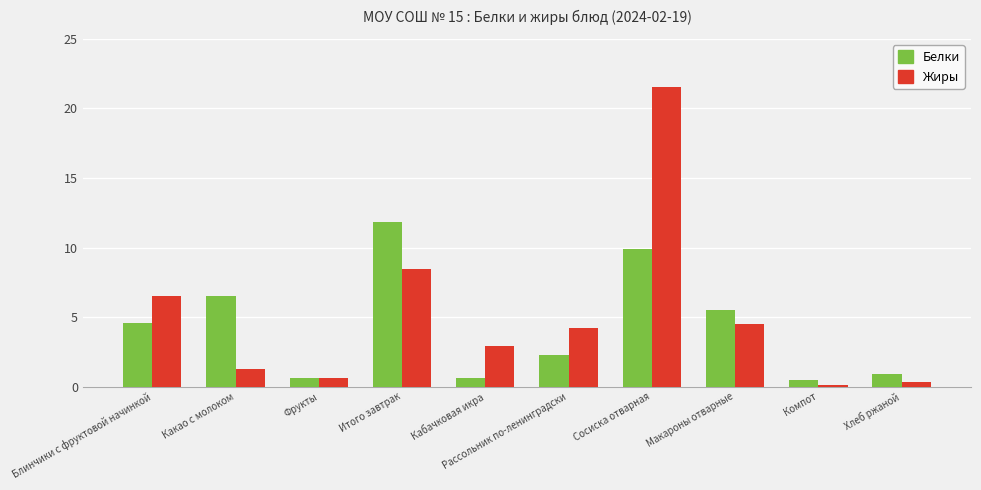

At Компот, list the series in order from largest to smallest.

Белки, Жиры